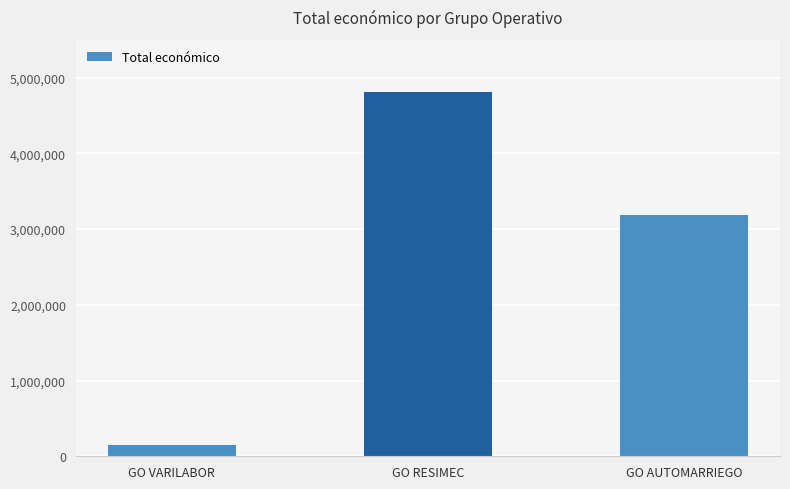

What value does the data have at GO RESIMEC, to the nearest 100?

4805900